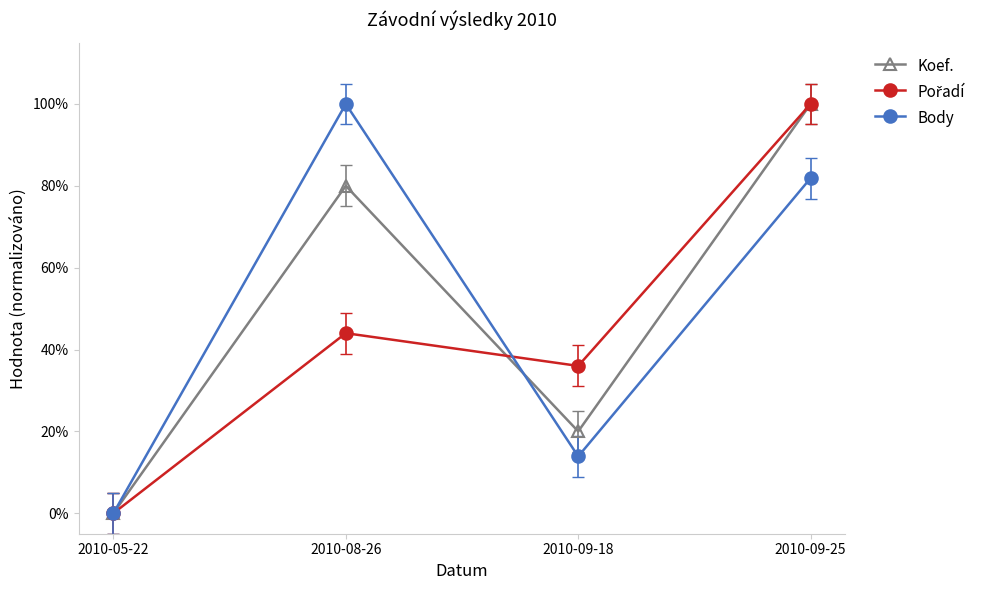

Which series changed the most between 2010-08-26 and 2010-09-25?

Pořadí